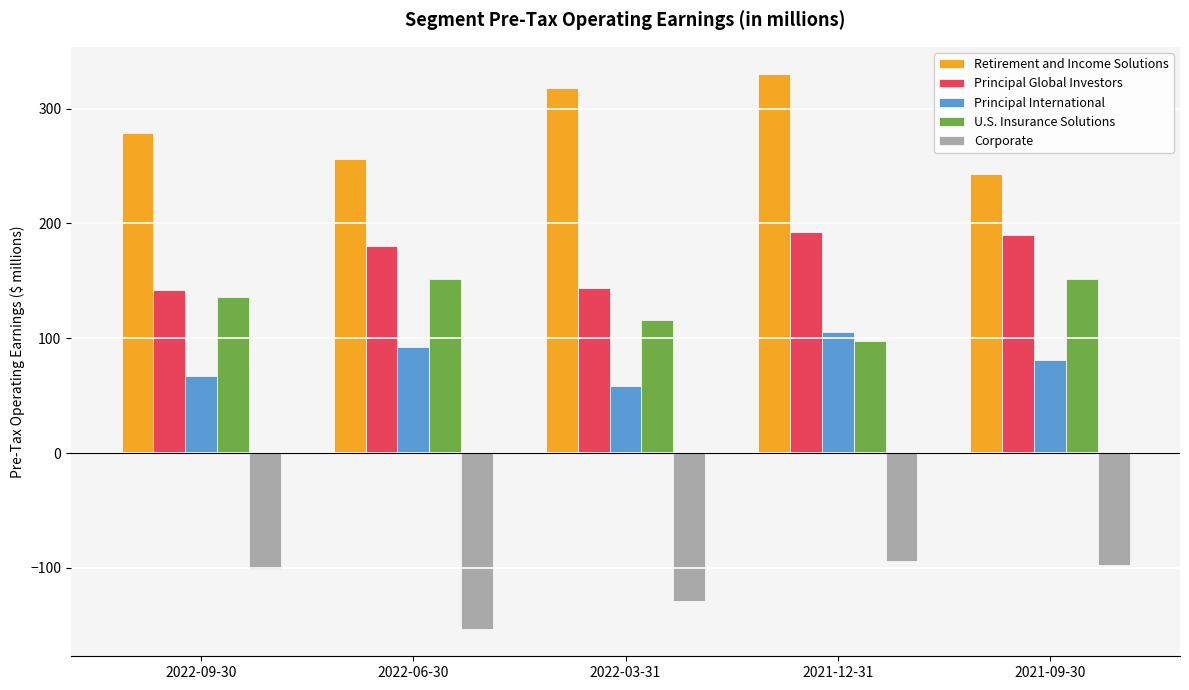

How many values in the U.S. Insurance Solutions series exceed 135?

3